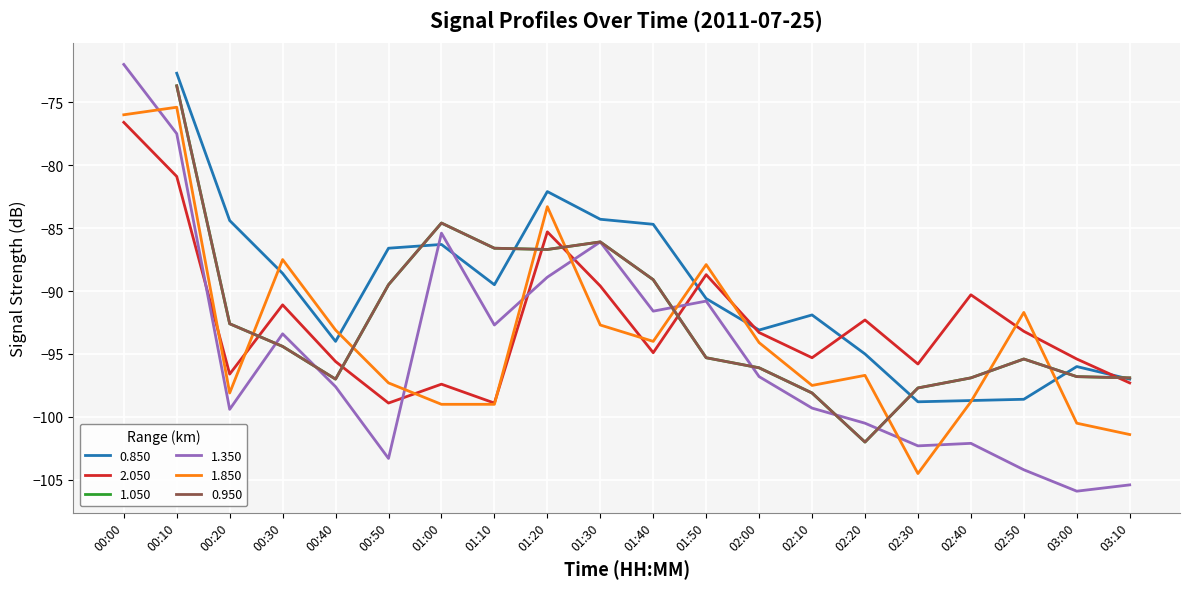

Is the value of 2.050 at 01:40 greater than the value of 1.850 at 03:10?

Yes